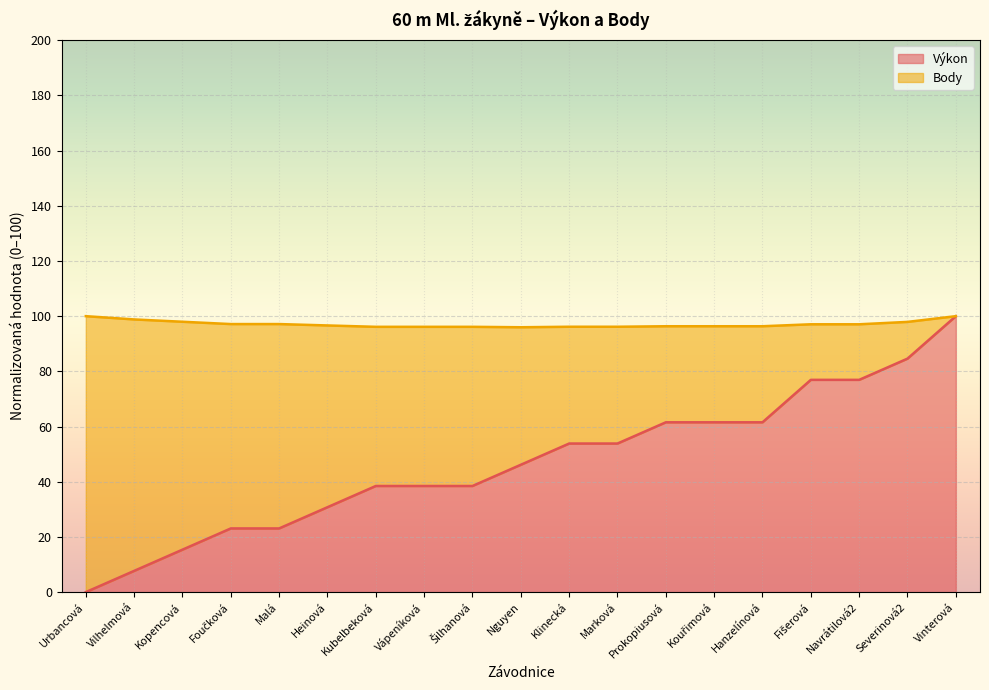

Which has a higher value, Kouřimová or Kubelbeková?

Kouřimová